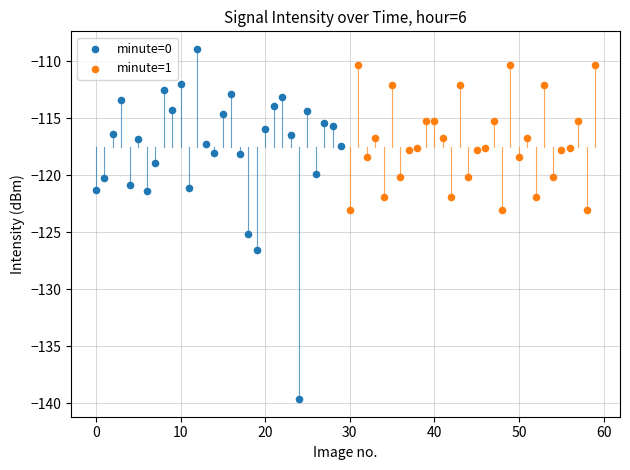

Which series contains the lowest Y value?

minute=0